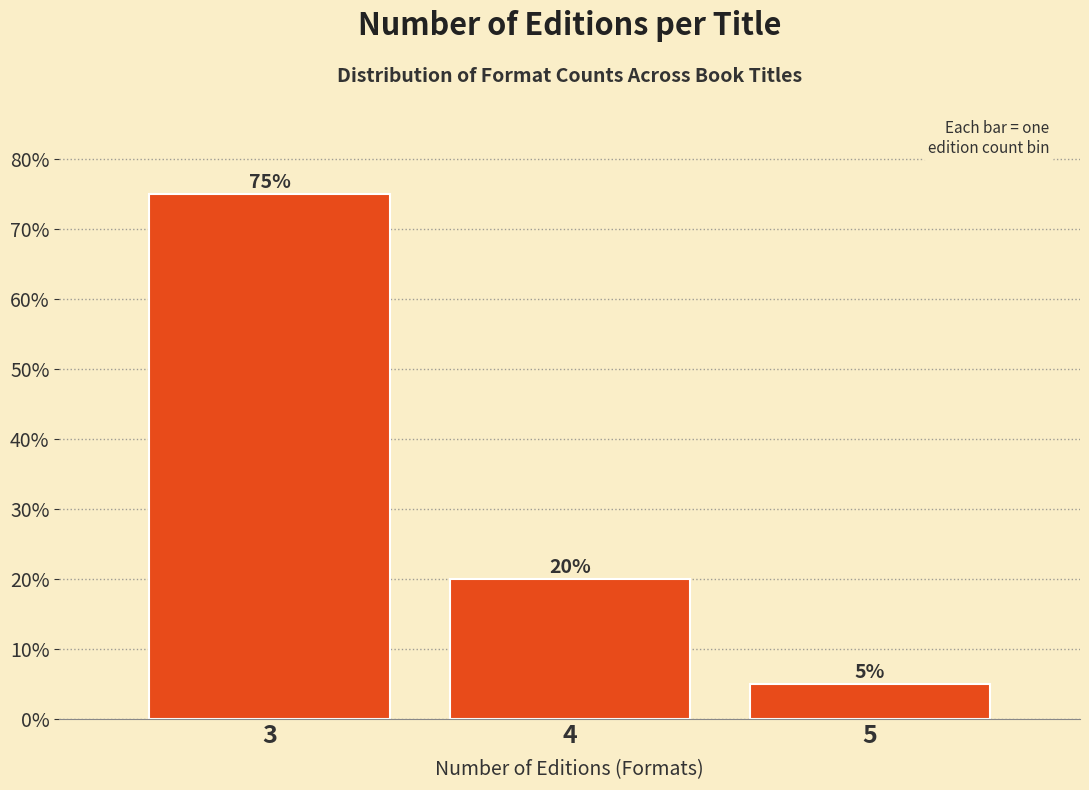

Reading right to left, transcribe all the data shown in this chart.

5	20	75